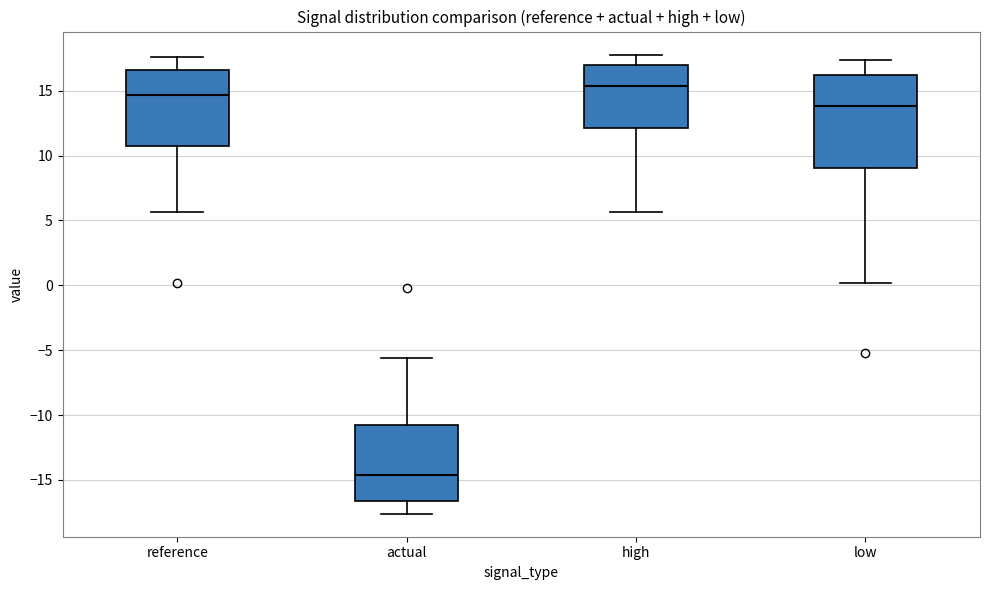

Reading left to right, transcribe this box plot: for each box, give where its median line is, the range the box spans, and where its two whiskers end, as read against the y-axis. The values are not printed on the chart, so give them approximately, as read against the axis.

reference: median 14.5, box 10.5 to 16.5, whiskers 5.5 to 17.5
actual: median -14.5, box -16.5 to -10.5, whiskers -17.5 to -5.5
high: median 15.5, box 12.0 to 17.0, whiskers 5.5 to 18.0
low: median 14.0, box 9.0 to 16.0, whiskers 0.0 to 17.5